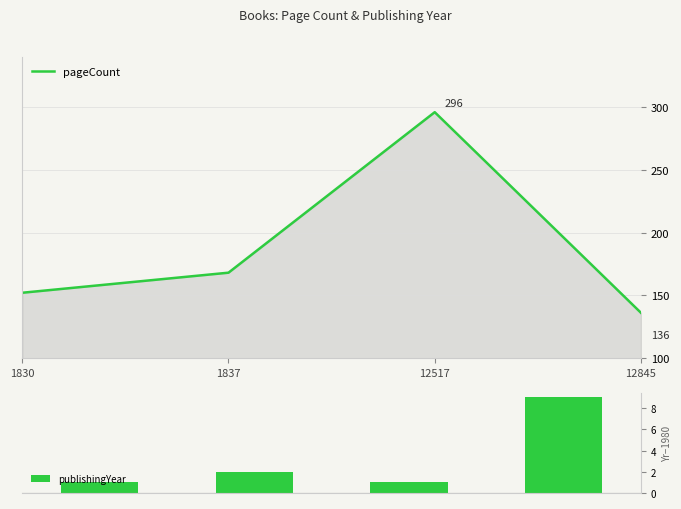

Reading right to left, what are all the values shown in this chart?

pageCount: 136	296	168	152
publishingYear: 9	1	2	1